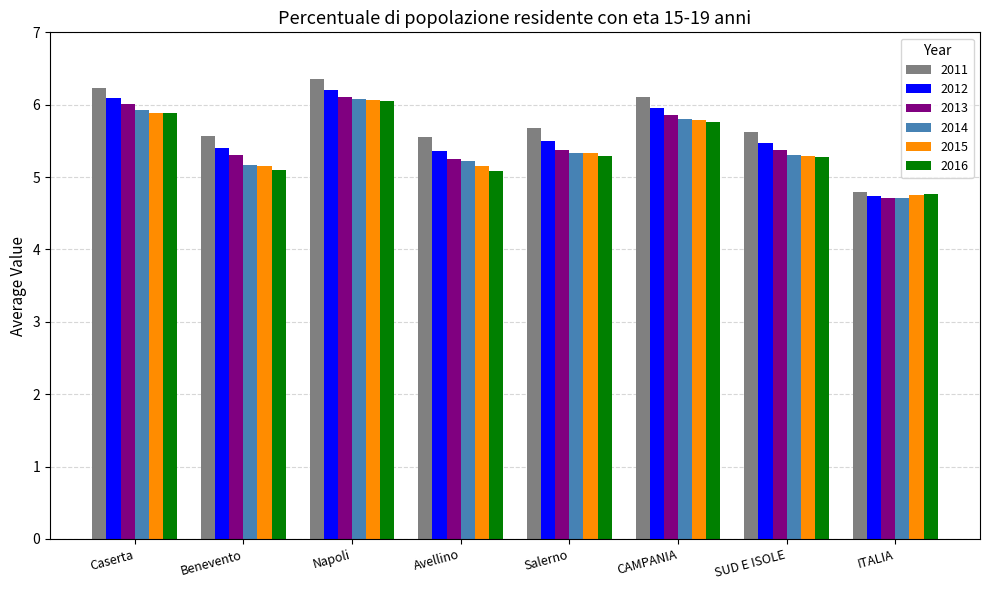

How many data points in 2011 are above 5?

7